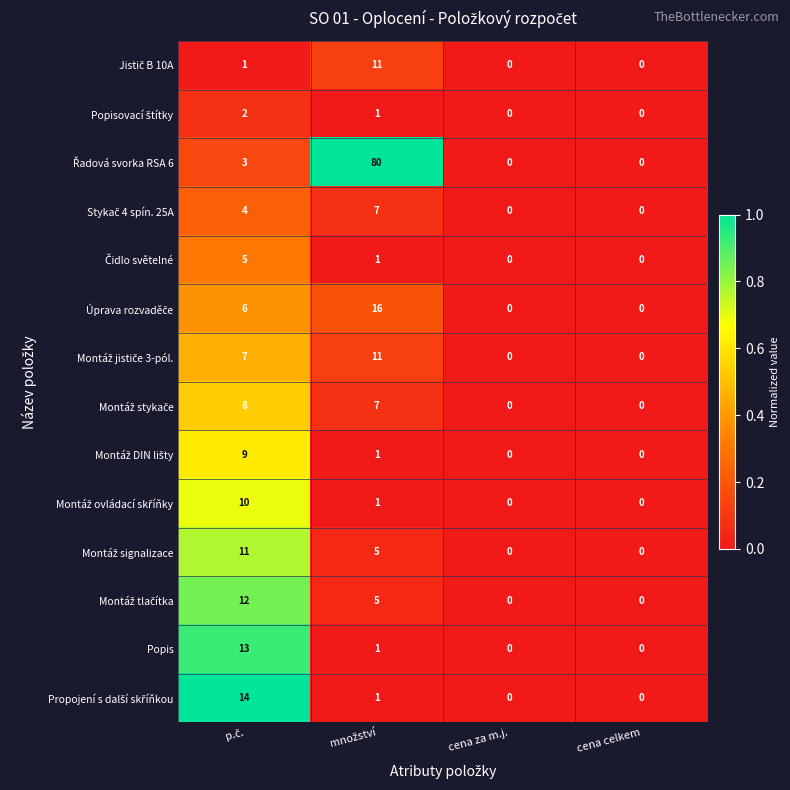

What is the greatest value displayed?

80